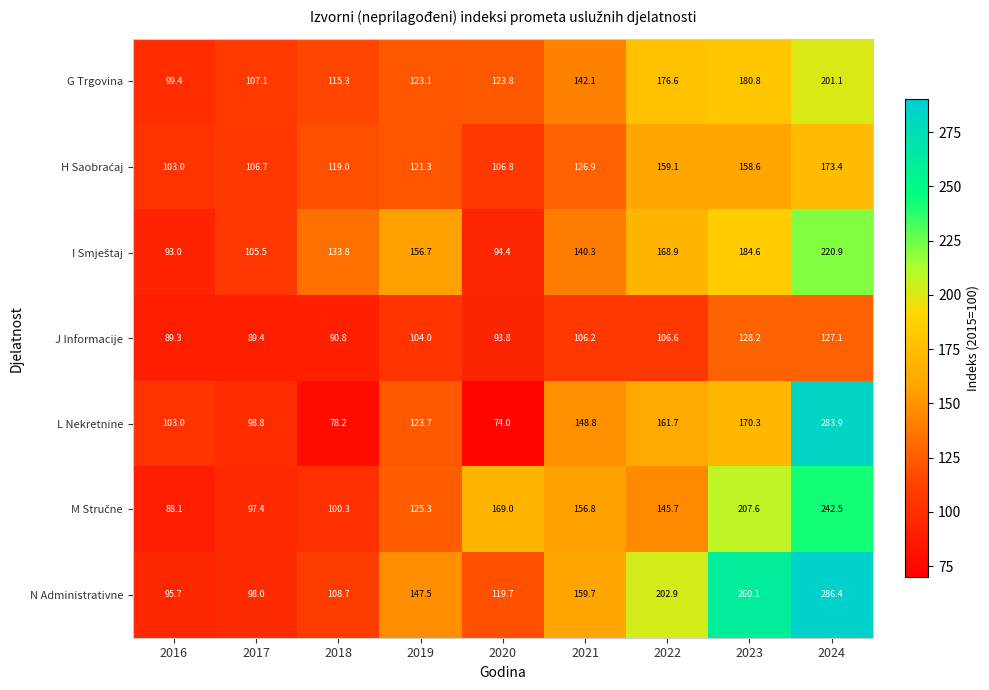

What is the smallest value displayed?

74.0